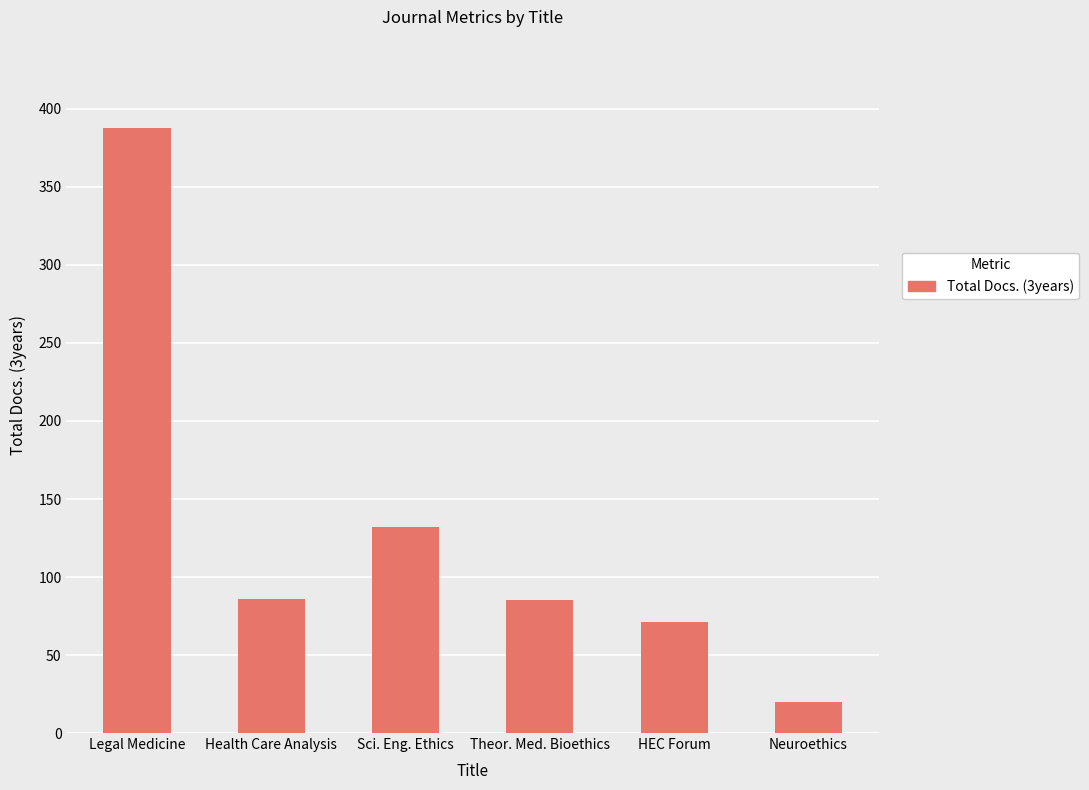

At which label is the value closest to 204?

Sci. Eng. Ethics